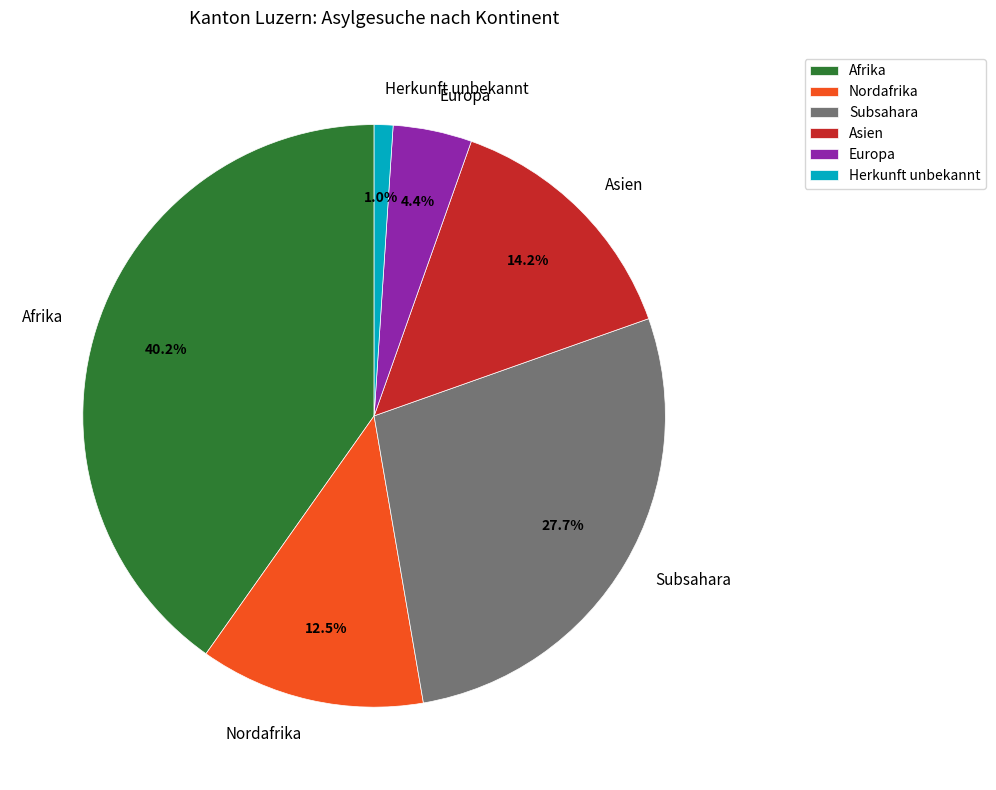

Approximately how many times larger is the value at Afrika compared to Asien?

2.8